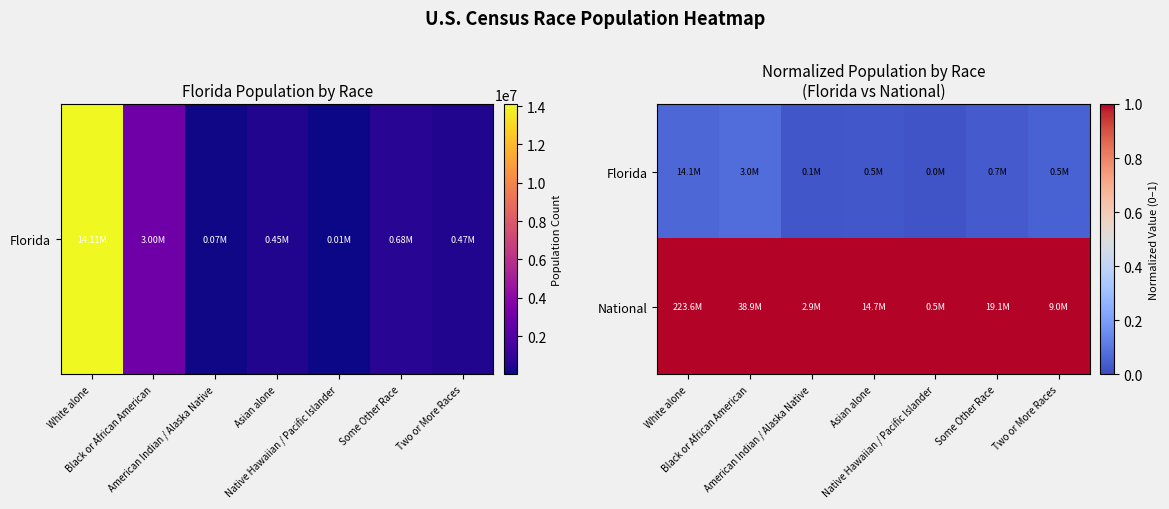

What is the total value across all series at Some Other Race?

1.0